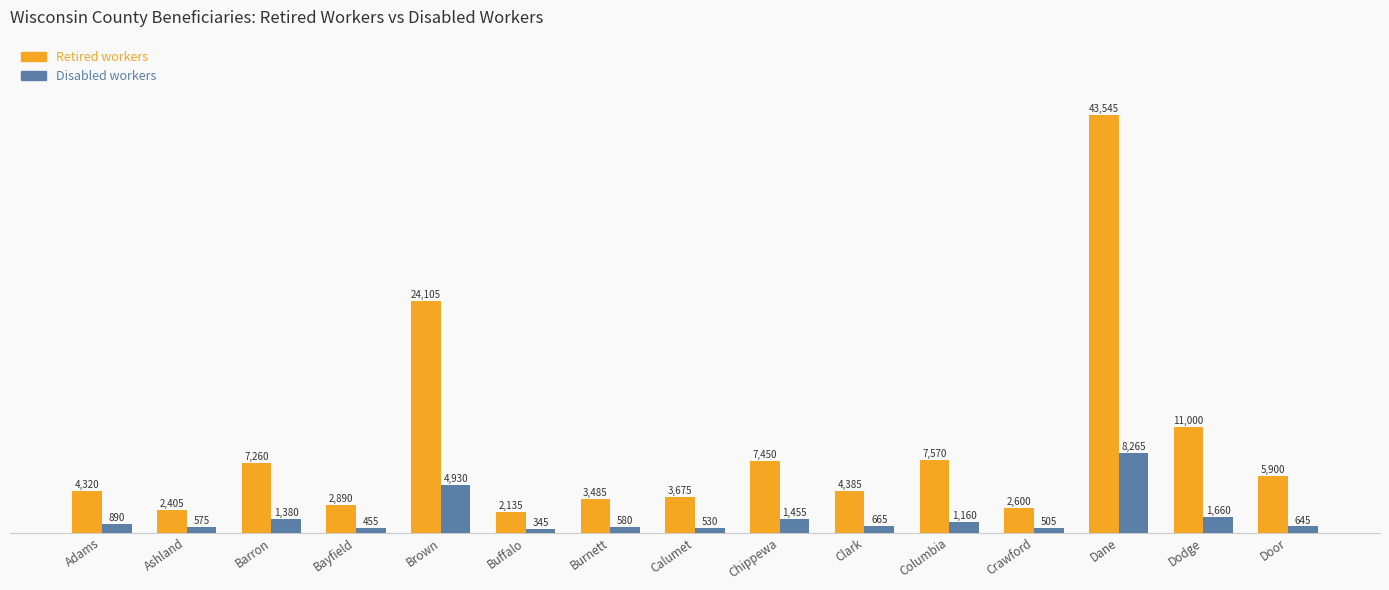

What position from the right is Brown?

11